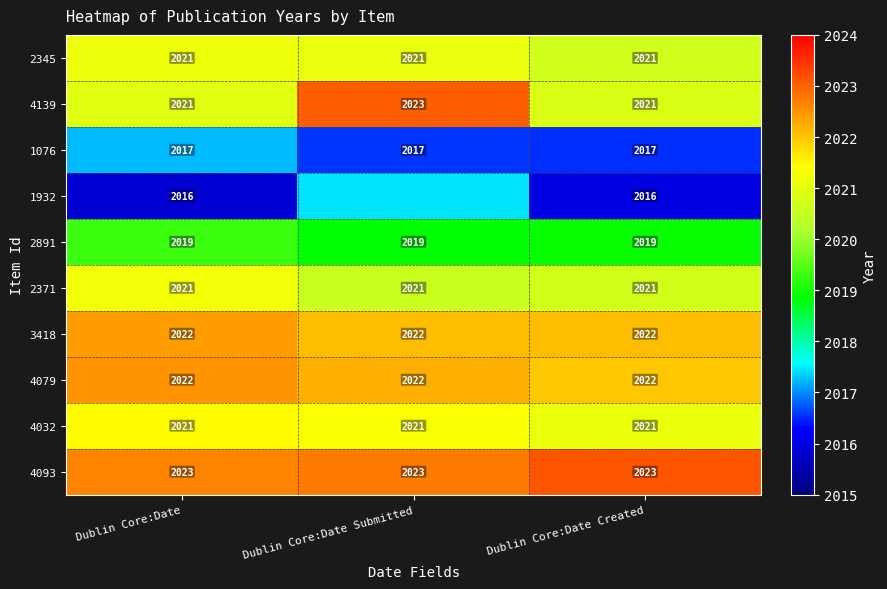

At how many categories does at least one series exceed 2021?

3